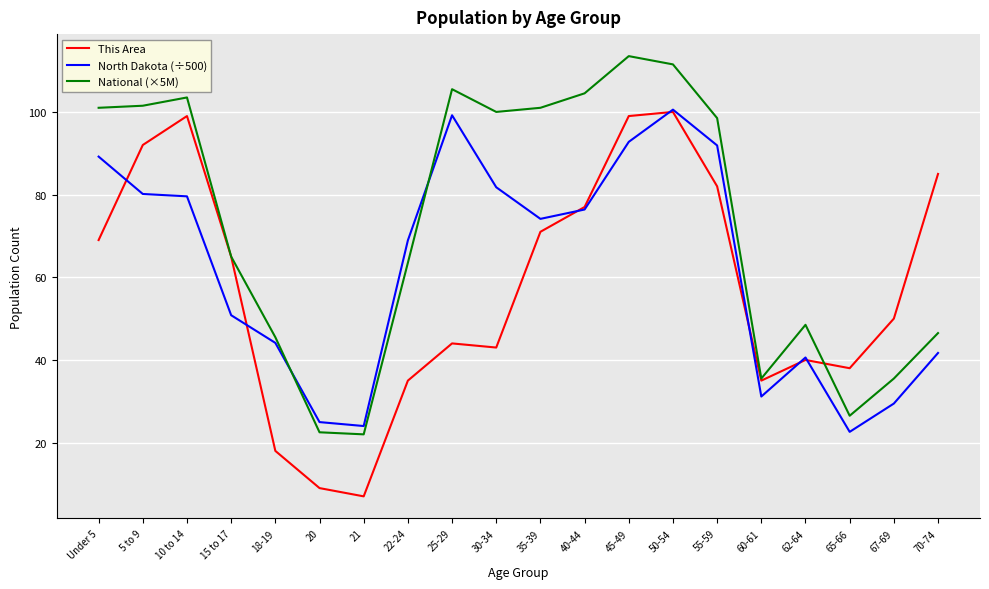

What is the lowest value of the This Area series?

7.0